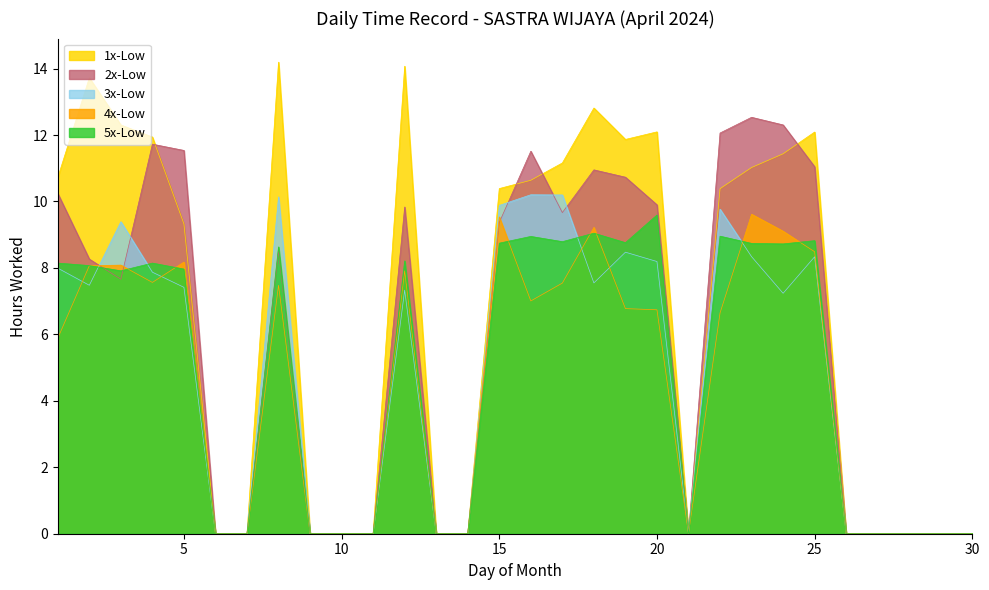

What is the value of the 16th point from the left?

8.9